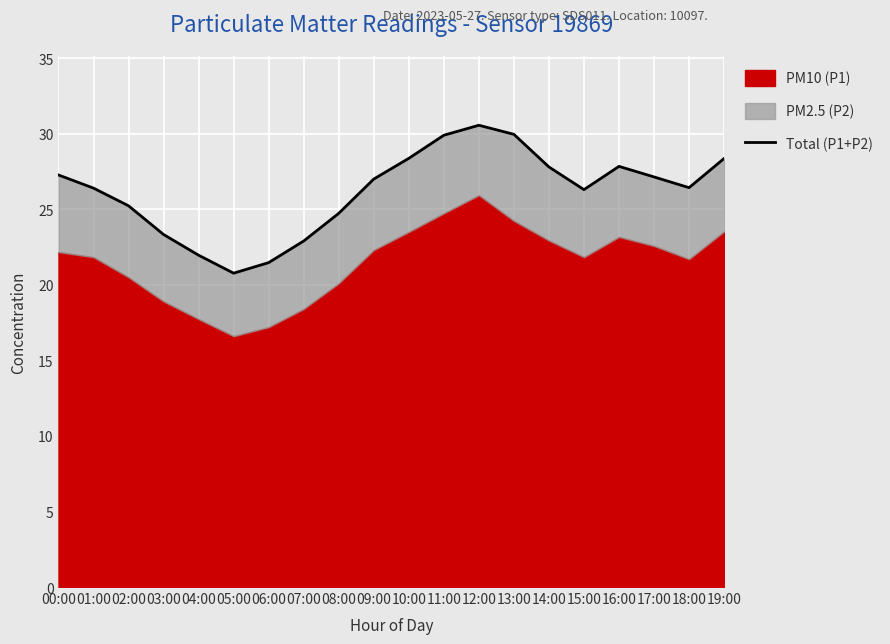

Read the value at 00:00.

27.3